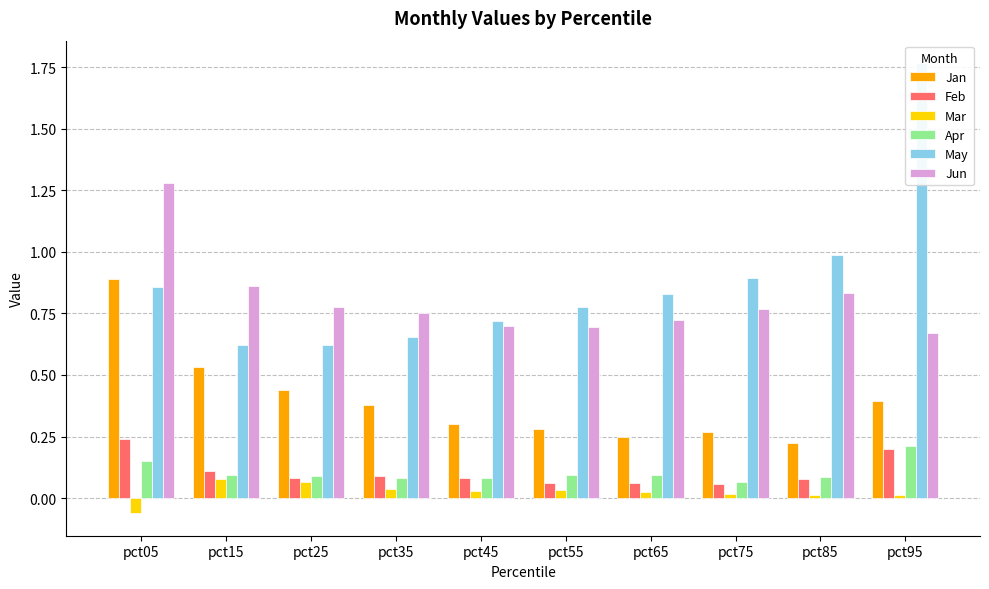

Which series has the widest spread of values?

May